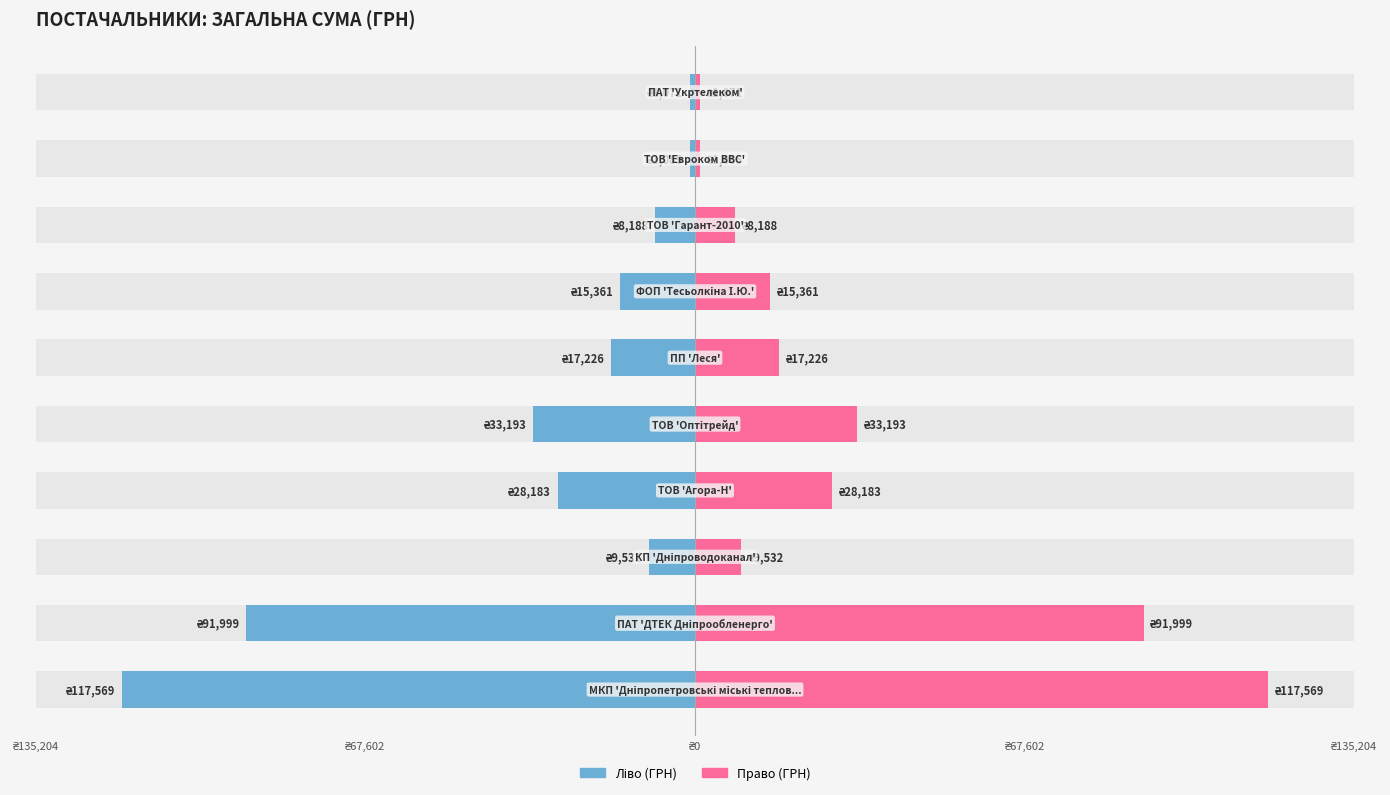

At 6, list the series in order from smallest to largest.

СУМА (ГРН) (ліво), СУМА (ГРН) (право)